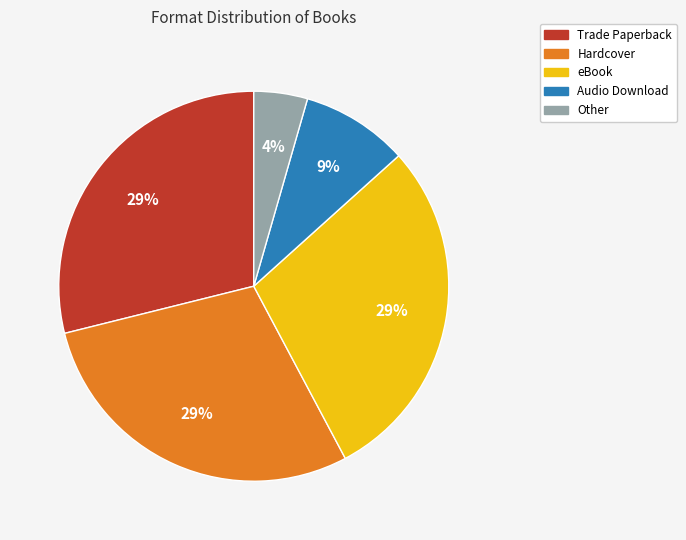

Does any single category account for the majority?

No